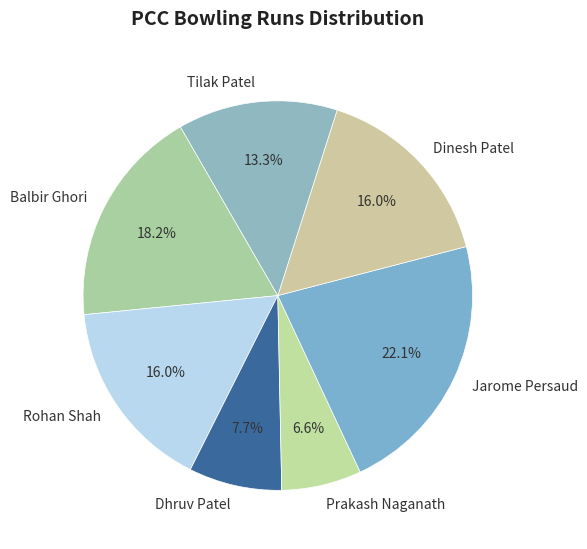

True or false: Rohan Shah accounts for 25% of the total.

False